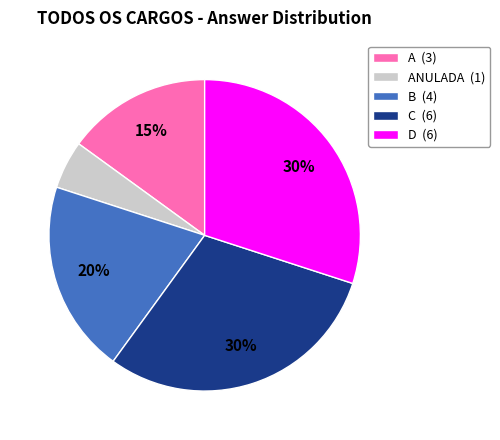

Is C (6) the majority of the pie?

No